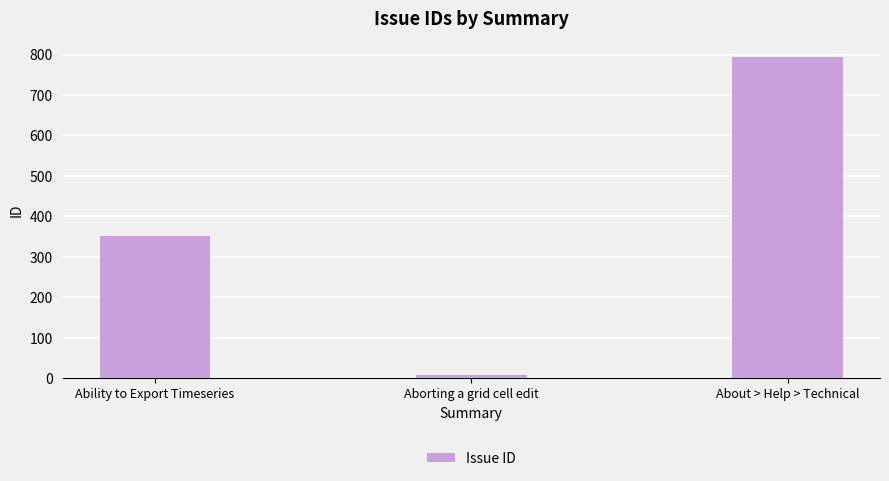

True or false: the data shows 352 at Ability to Export Timeseries.

True